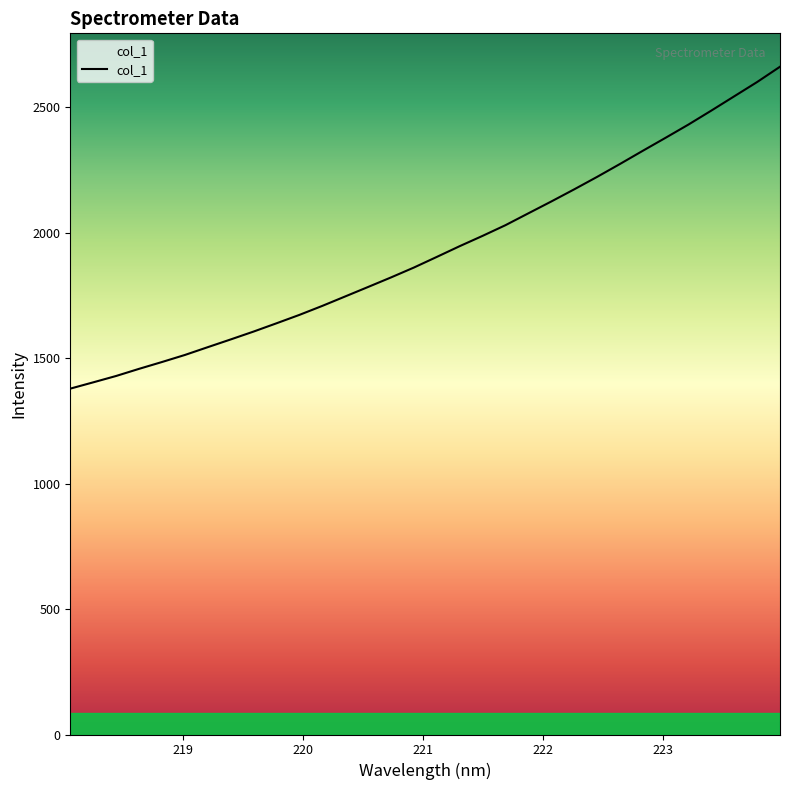

What is the difference between the maximum and minimum values?

1283.3